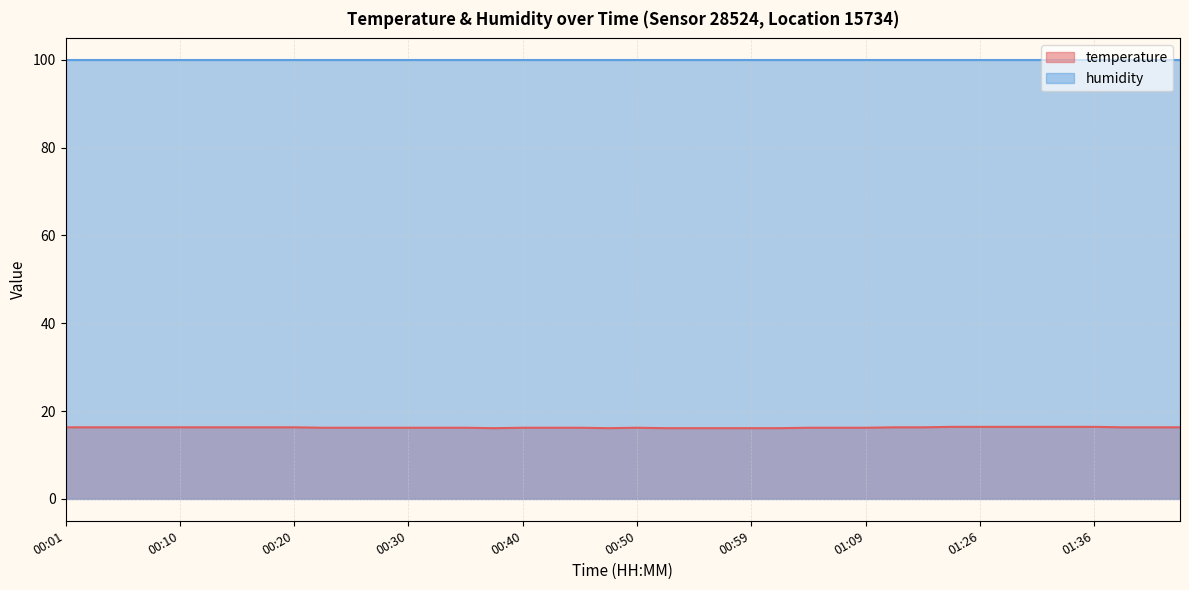

What position from the right is 00:40?

24